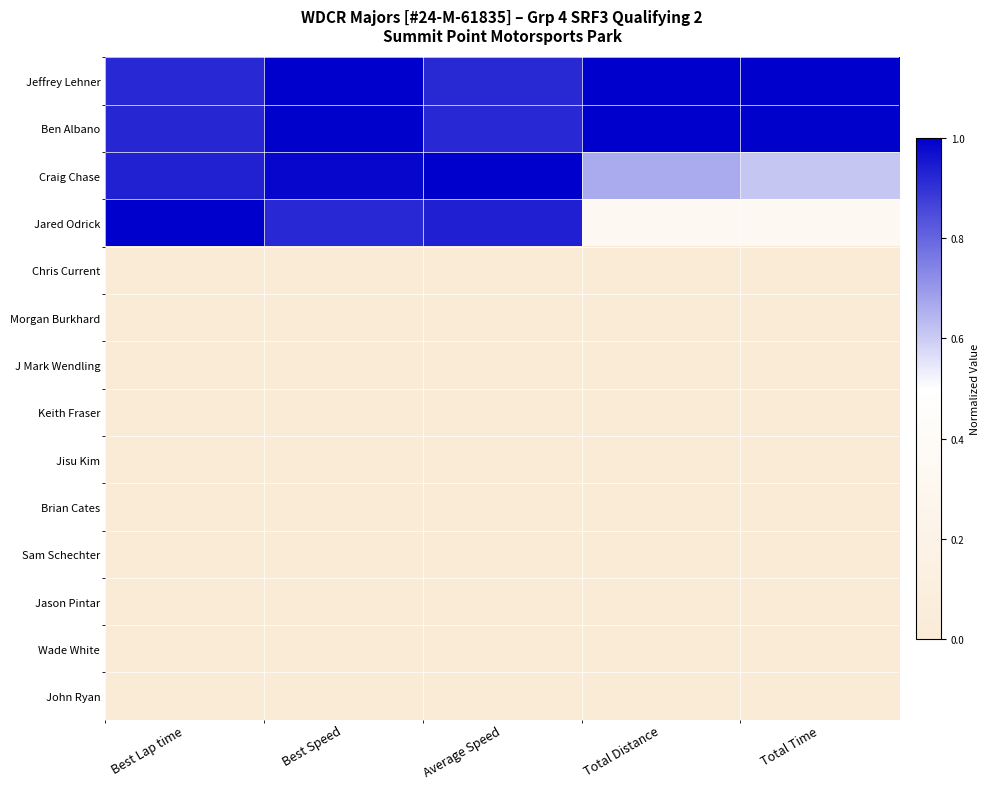

Reading left to right, list all the values displayed in this chart.

Jeffrey Lehner: Best Lap time=0.9	Best Speed=1.0	Average Speed=0.9	Total Distance=1.0	Total Time=1.0
Ben Albano: Best Lap time=0.9	Best Speed=1.0	Average Speed=0.9	Total Distance=1.0	Total Time=1.0
Craig Chase: Best Lap time=0.9	Best Speed=1.0	Average Speed=1.0	Total Distance=0.7	Total Time=0.6
Jared Odrick: Best Lap time=1.0	Best Speed=0.9	Average Speed=0.9	Total Distance=0.3	Total Time=0.3
Chris Current: Best Lap time=0.0	Best Speed=0.0	Average Speed=0.0	Total Distance=0.0	Total Time=0.0
Morgan Burkhard: Best Lap time=0.0	Best Speed=0.0	Average Speed=0.0	Total Distance=0.0	Total Time=0.0
J Mark Wendling: Best Lap time=0.0	Best Speed=0.0	Average Speed=0.0	Total Distance=0.0	Total Time=0.0
Keith Fraser: Best Lap time=0.0	Best Speed=0.0	Average Speed=0.0	Total Distance=0.0	Total Time=0.0
Jisu Kim: Best Lap time=0.0	Best Speed=0.0	Average Speed=0.0	Total Distance=0.0	Total Time=0.0
Brian Cates: Best Lap time=0.0	Best Speed=0.0	Average Speed=0.0	Total Distance=0.0	Total Time=0.0
Sam Schechter: Best Lap time=0.0	Best Speed=0.0	Average Speed=0.0	Total Distance=0.0	Total Time=0.0
Jason Pintar: Best Lap time=0.0	Best Speed=0.0	Average Speed=0.0	Total Distance=0.0	Total Time=0.0
Wade White: Best Lap time=0.0	Best Speed=0.0	Average Speed=0.0	Total Distance=0.0	Total Time=0.0
John Ryan: Best Lap time=0.0	Best Speed=0.0	Average Speed=0.0	Total Distance=0.0	Total Time=0.0